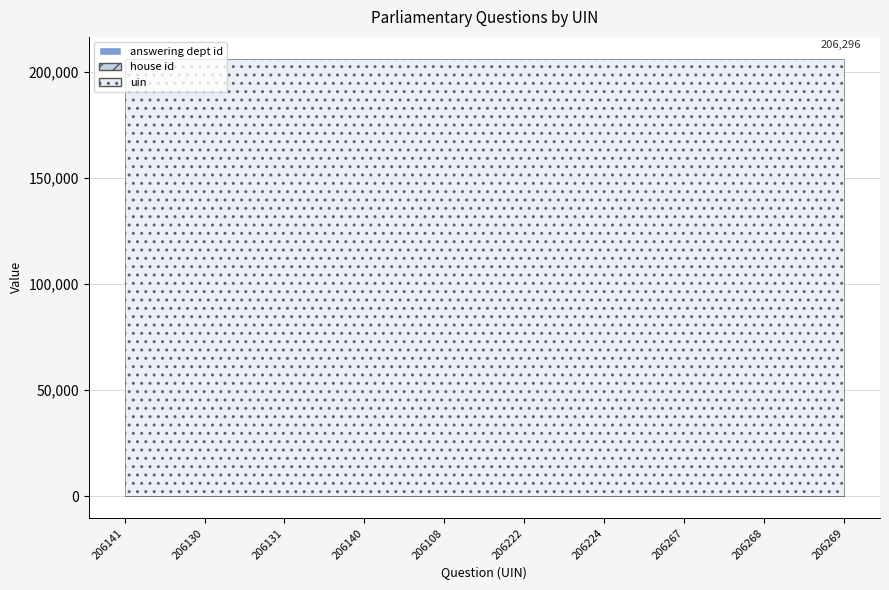

Reading right to left, list all the values displayed in this chart.

answering dept id: 26	26	26	26	26	26	26	26	88	88
house id: 1	1	1	1	1	1	1	1	1	1
uin: 206269	206268	206267	206224	206222	206108	206140	206131	206130	206141